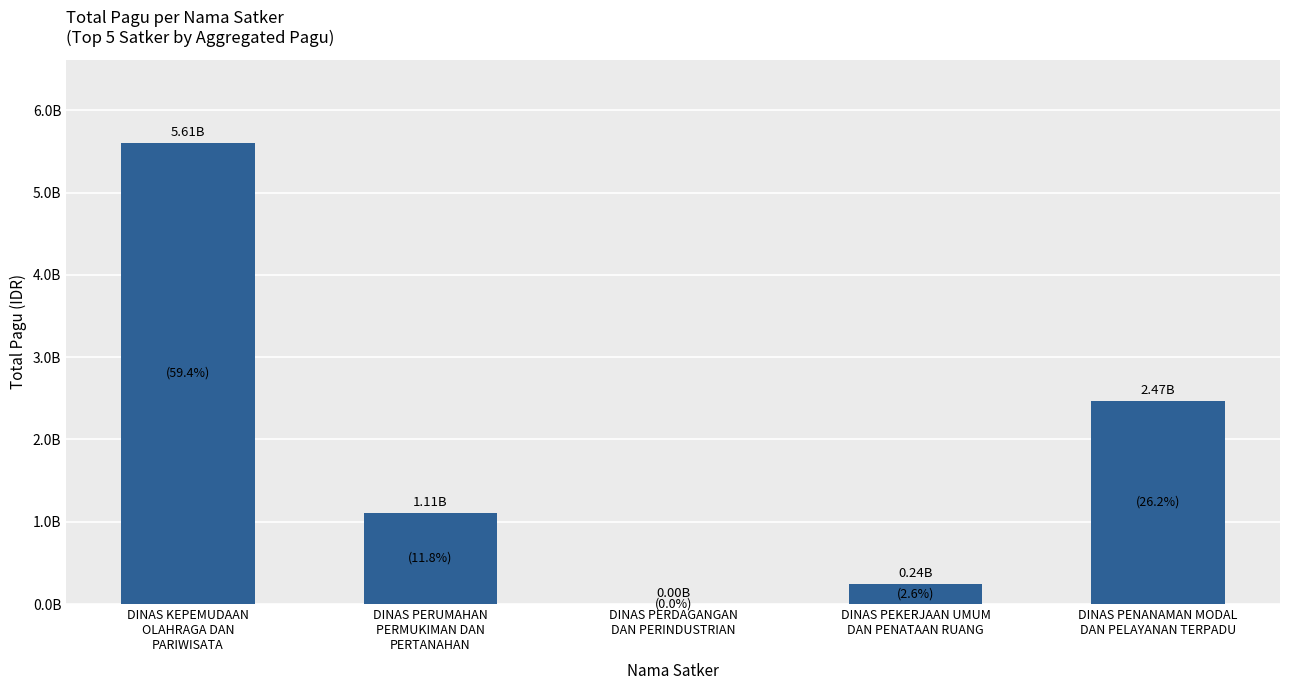

Are the bars horizontal?

No